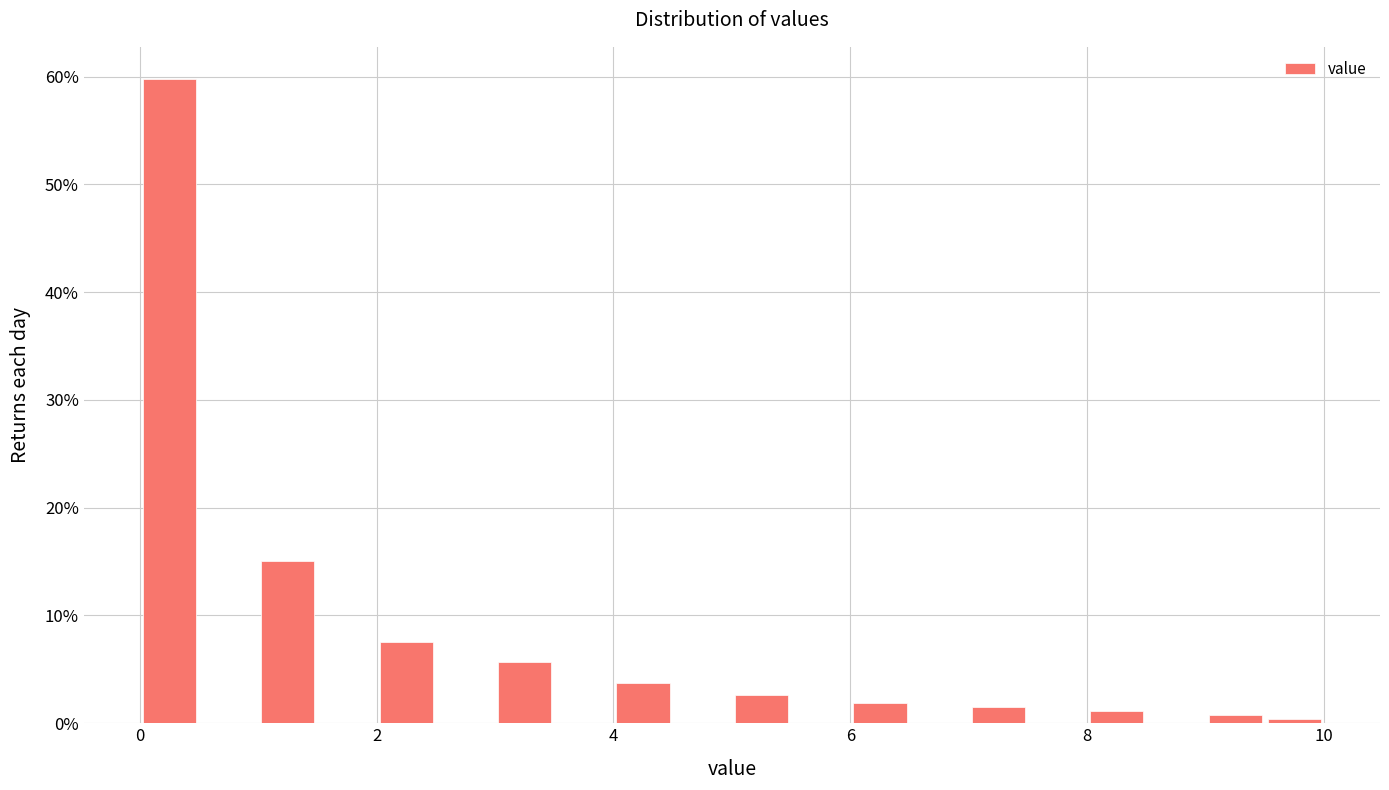

Read against the x-axis, roughly where is the centre of the tallest bar?

0.2